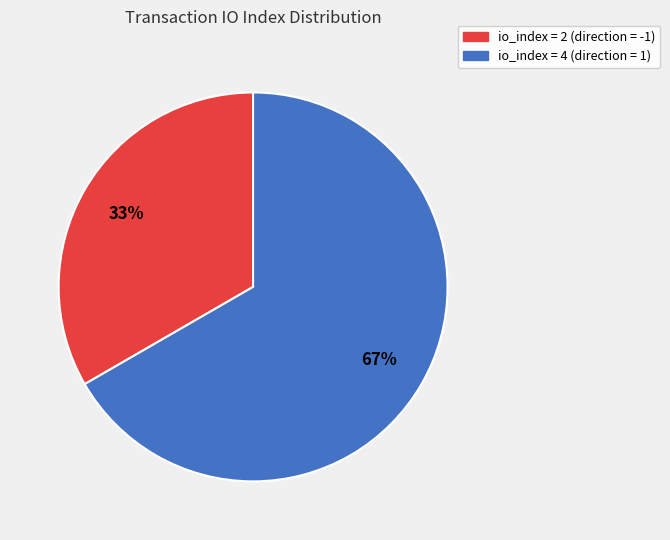

Is there any slice that represents more than half of the pie?

Yes